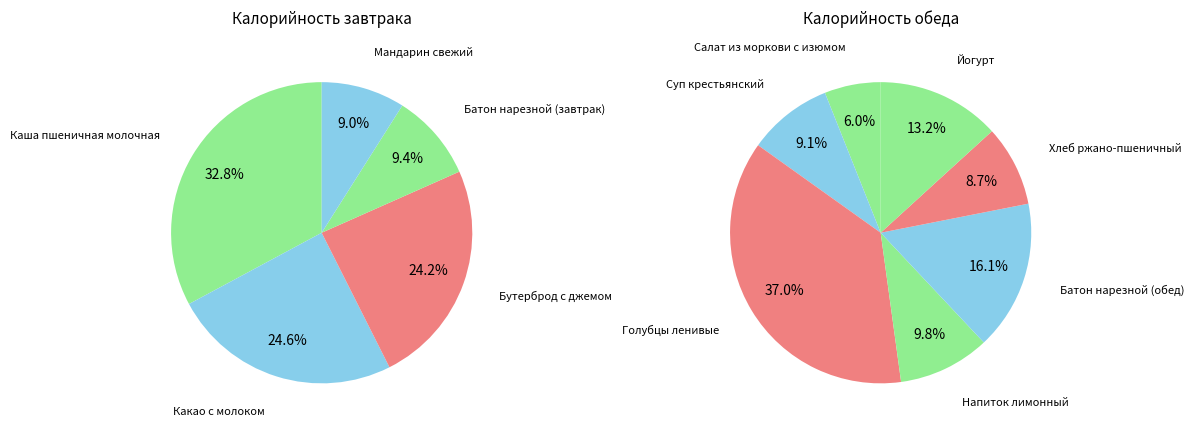

Which category has the smallest portion of the pie?

Мандарин свежий